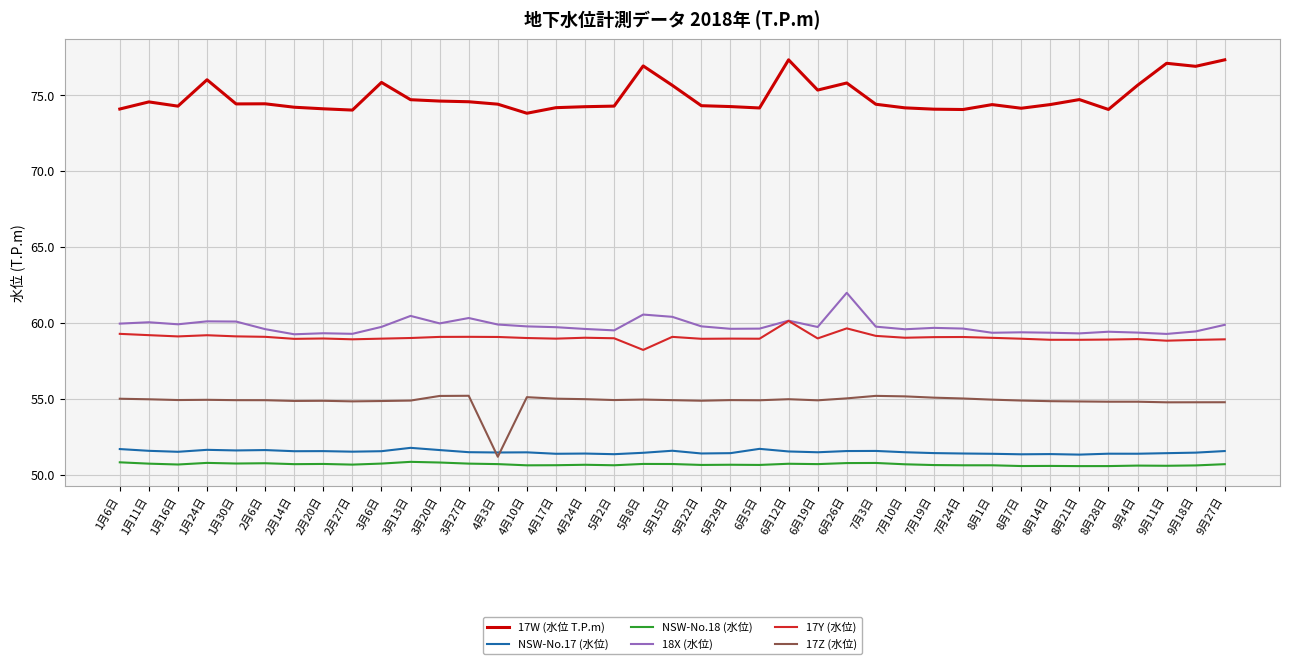

At which label does 17Z (水位) first exceed 54?

1月6日